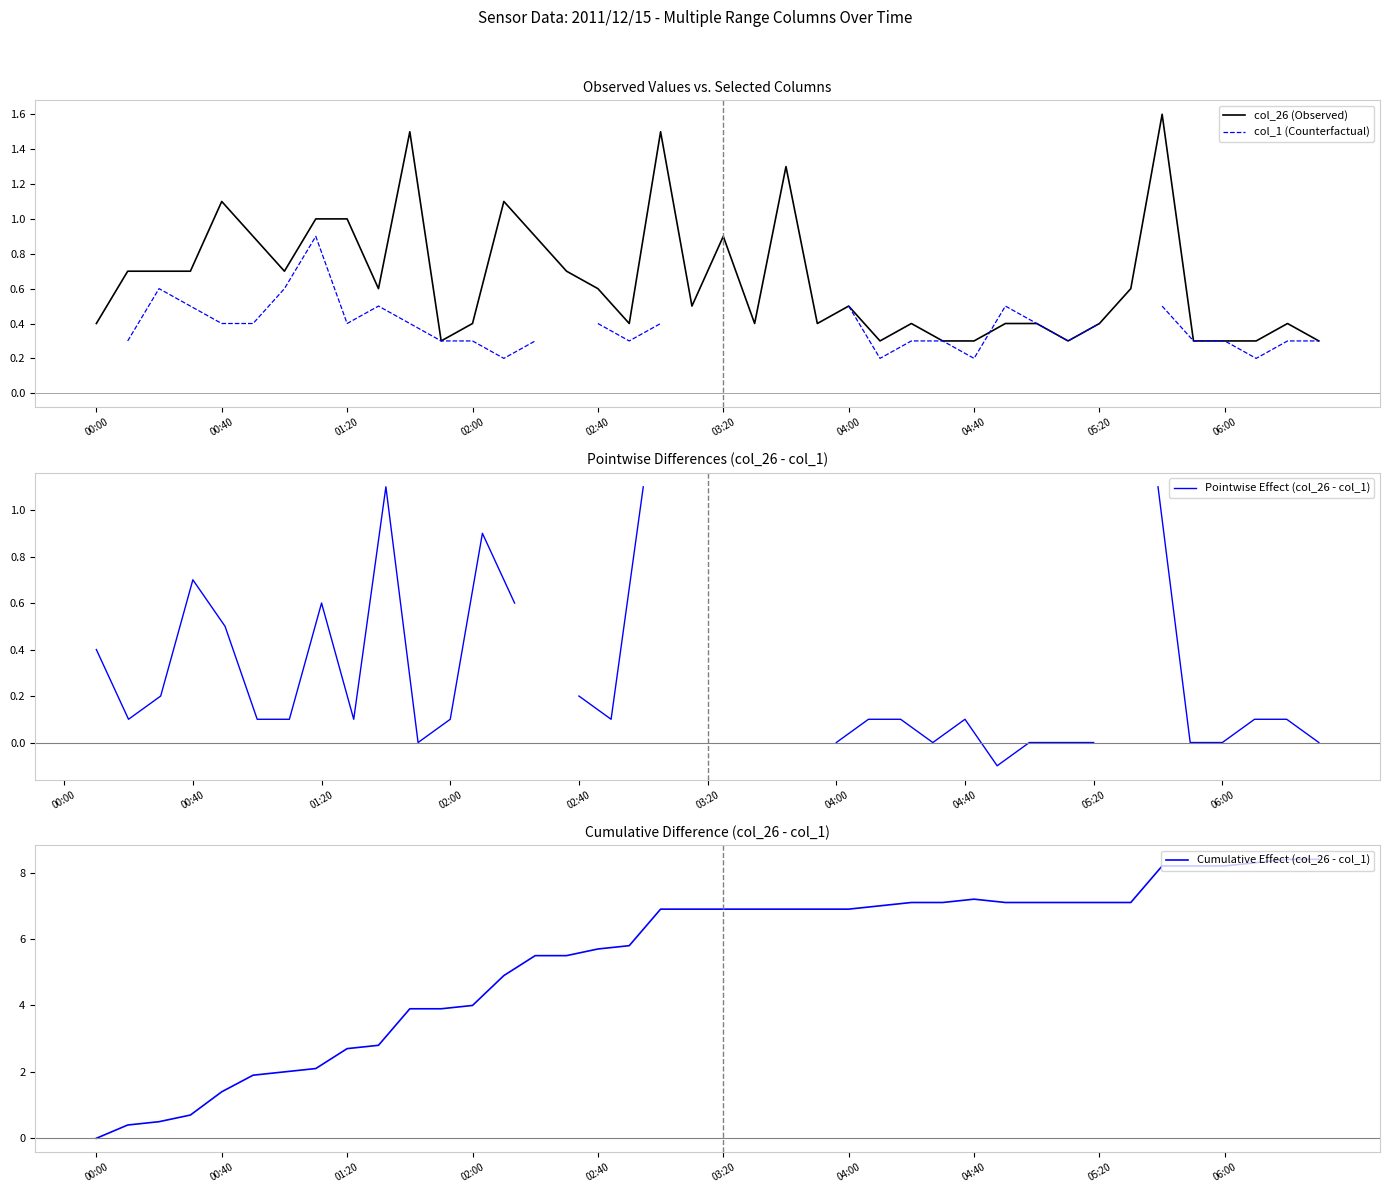

Where is col_26 (Observed) nearest to the value 0?

11